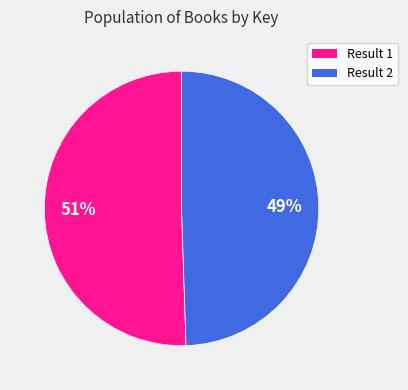

True or false: Result 2 accounts for 49% of the total.

True